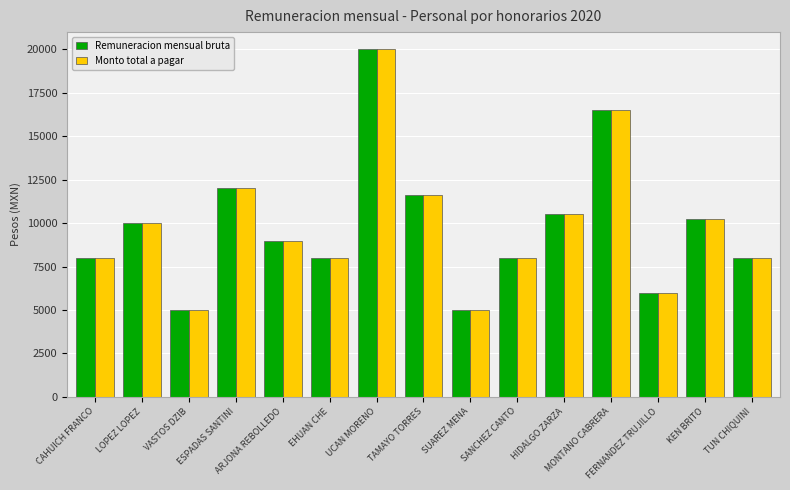

Reading left to right, transcribe all the data shown in this chart.

Remuneracion mensual bruta: CAHUICH FRANCO=8000	LOPEZ LOPEZ=10000	VASTOS DZIB=5000	ESPADAS SANTINI=12000	ARJONA REBOLLEDO=9000	EHUAN CHE=8000	UCAN MORENO=20000	TAMAYO TORRES=11600	SUAREZ MENA=5000	SANCHEZ CANTO=8000	HIDALGO ZARZA=10500	MONTANO CABRERA=16500	FERNANDEZ TRUJILLO=6000	KEN BRITO=10217	TUN CHIQUINI=8000
Monto total a pagar: CAHUICH FRANCO=8000	LOPEZ LOPEZ=10000	VASTOS DZIB=5000	ESPADAS SANTINI=12000	ARJONA REBOLLEDO=9000	EHUAN CHE=8000	UCAN MORENO=20000	TAMAYO TORRES=11600	SUAREZ MENA=5000	SANCHEZ CANTO=8000	HIDALGO ZARZA=10500	MONTANO CABRERA=16500	FERNANDEZ TRUJILLO=6000	KEN BRITO=10217	TUN CHIQUINI=8000